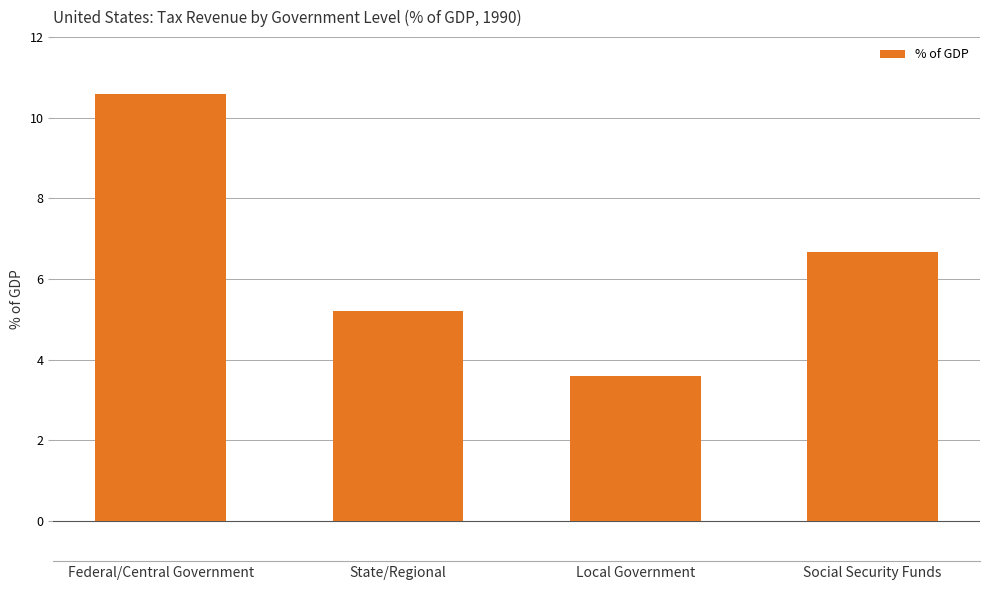

How many values are below 6?

2